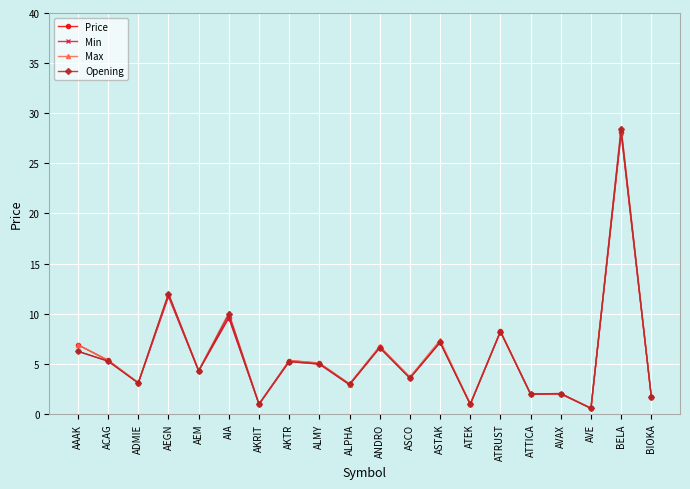

What is the sum of all Opening values?

116.2